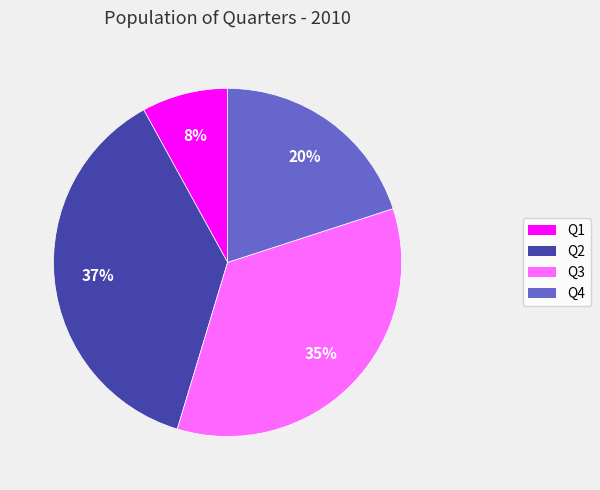

To the nearest percent, what percentage of the pie is Q1?

8%